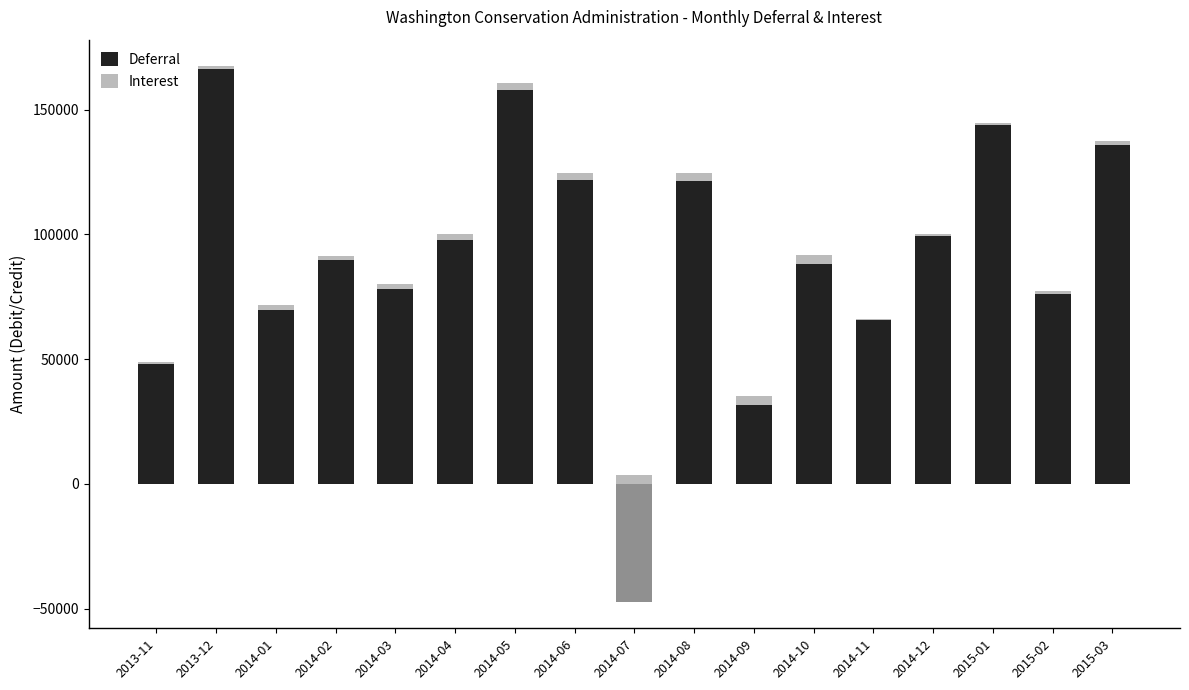

What is the label of the 3rd bar from the left?

2014-01